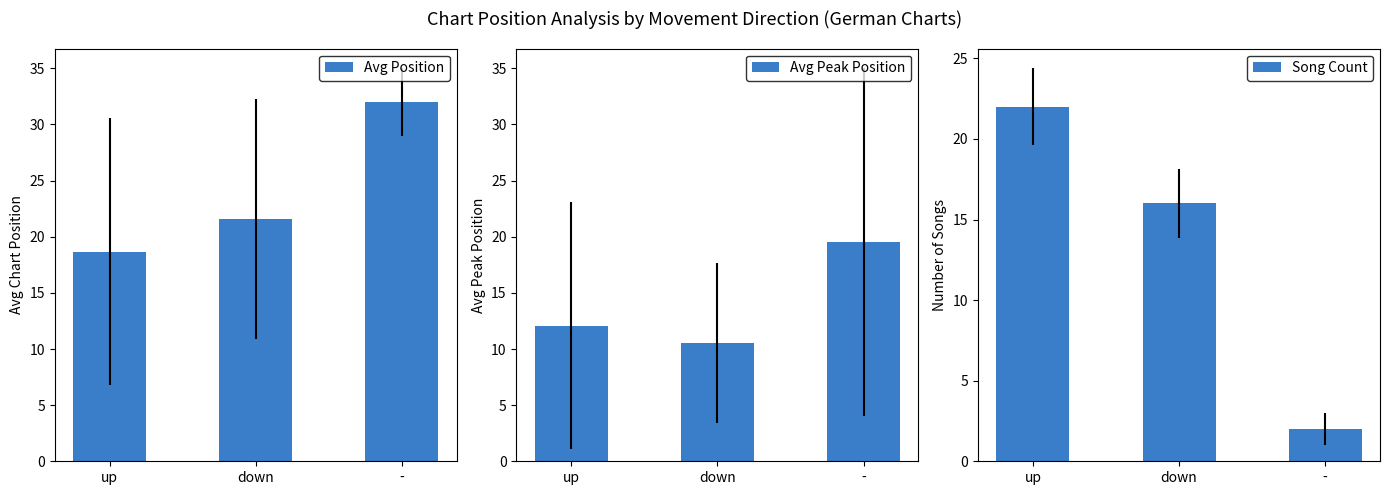

What is the difference between the Song Count values at - and down?

14